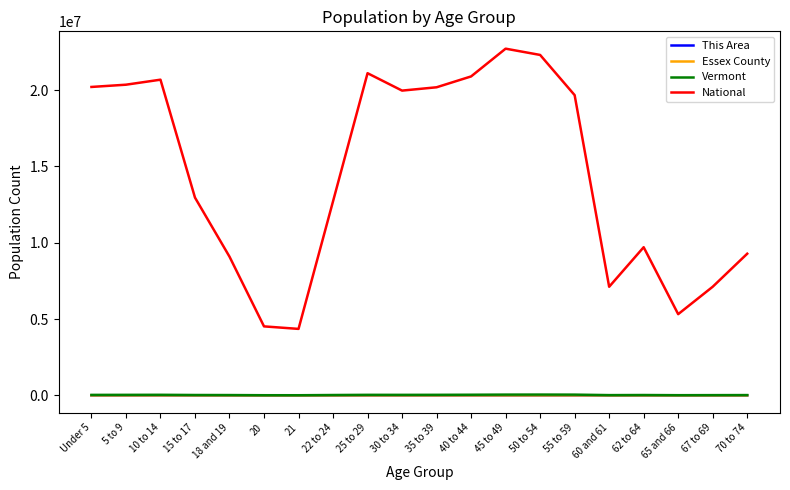

How many categories are shown in the chart?

20